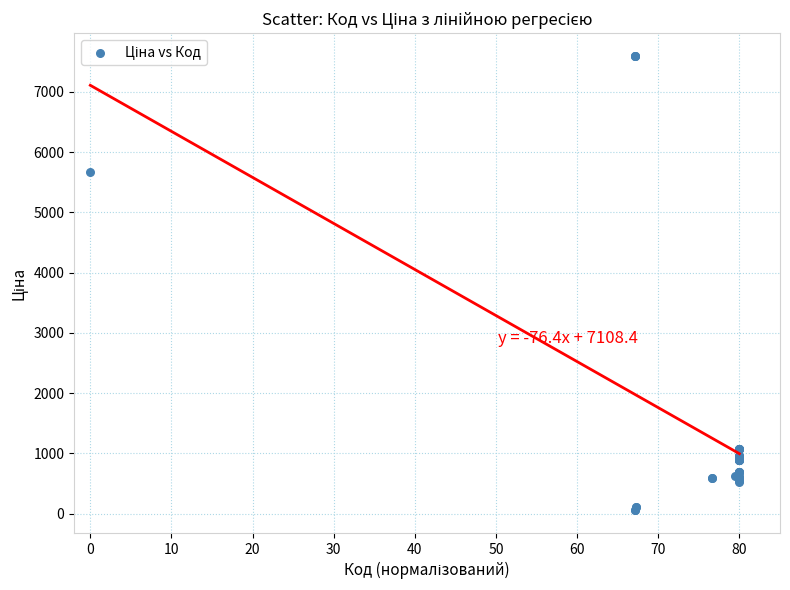

What Y value in the scatter plot is closest to 3826?

5673.8